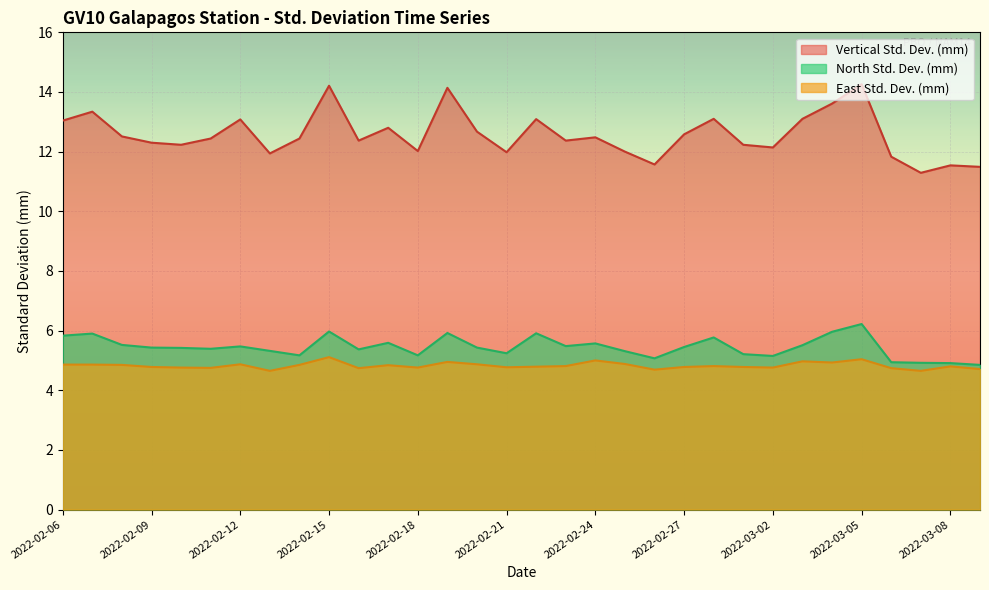

What is the total value across all series at 2022-02-16?

22.5